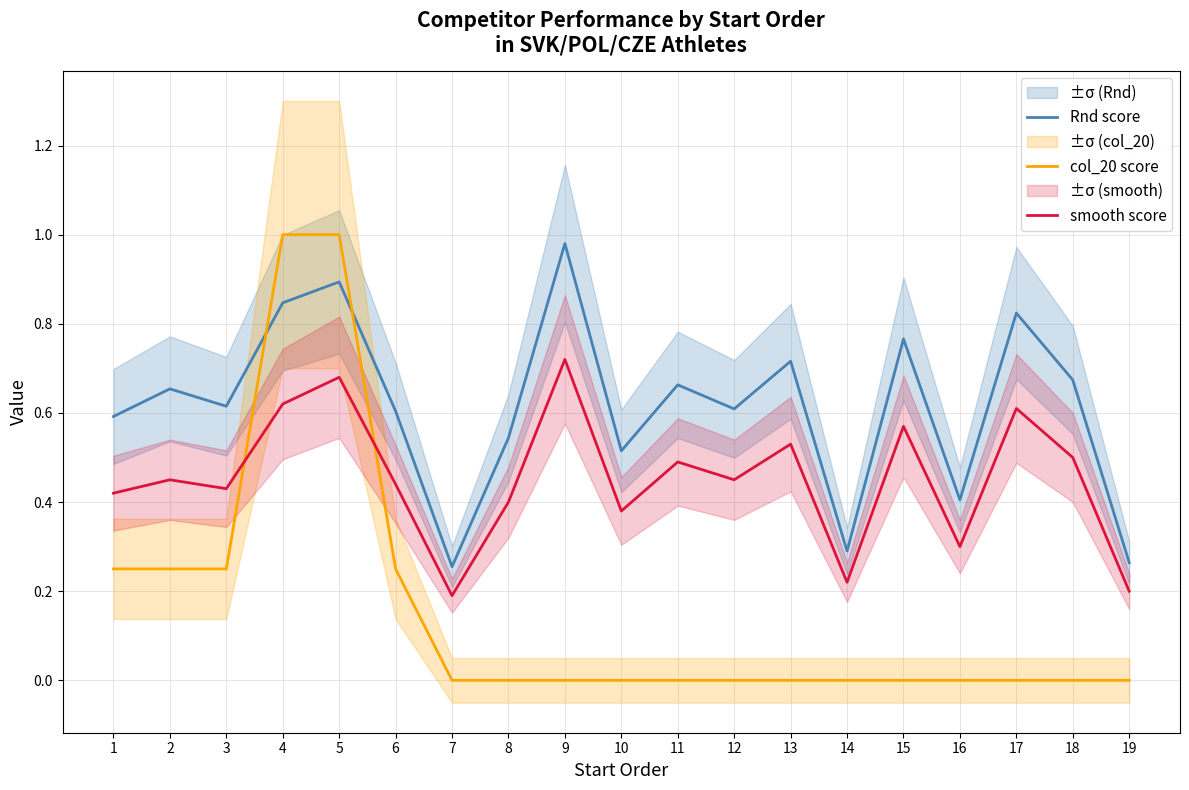

Rank the series by their average value, from lowest to highest.

col_20 score, smooth score, Rnd score